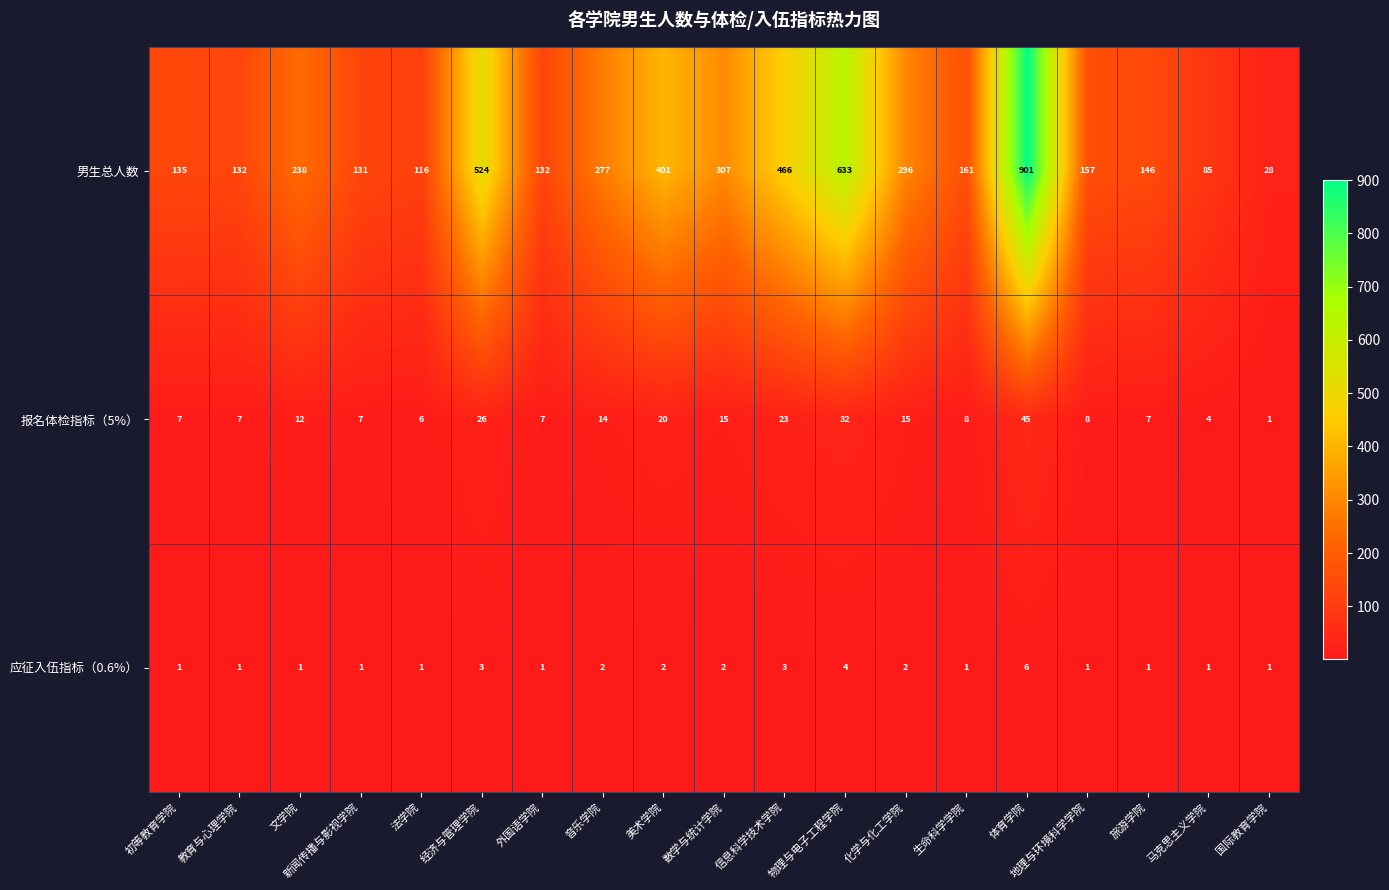

Which label corresponds to the largest value in the chart?

体育学院